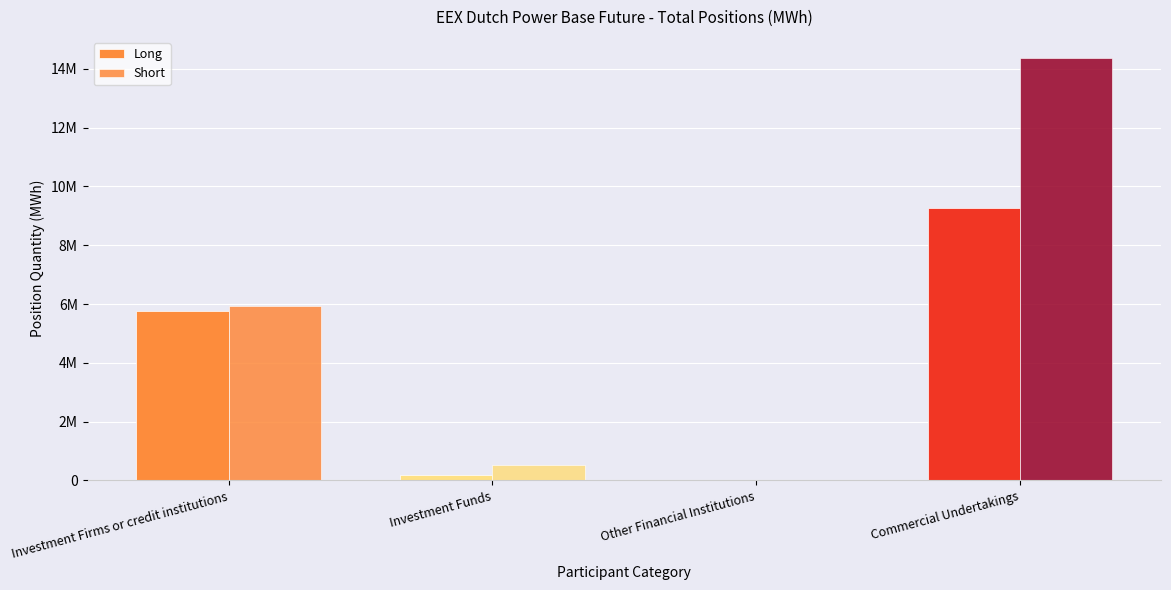

Between Other Financial Institutions and Commercial Undertakings, which is larger?

Commercial Undertakings